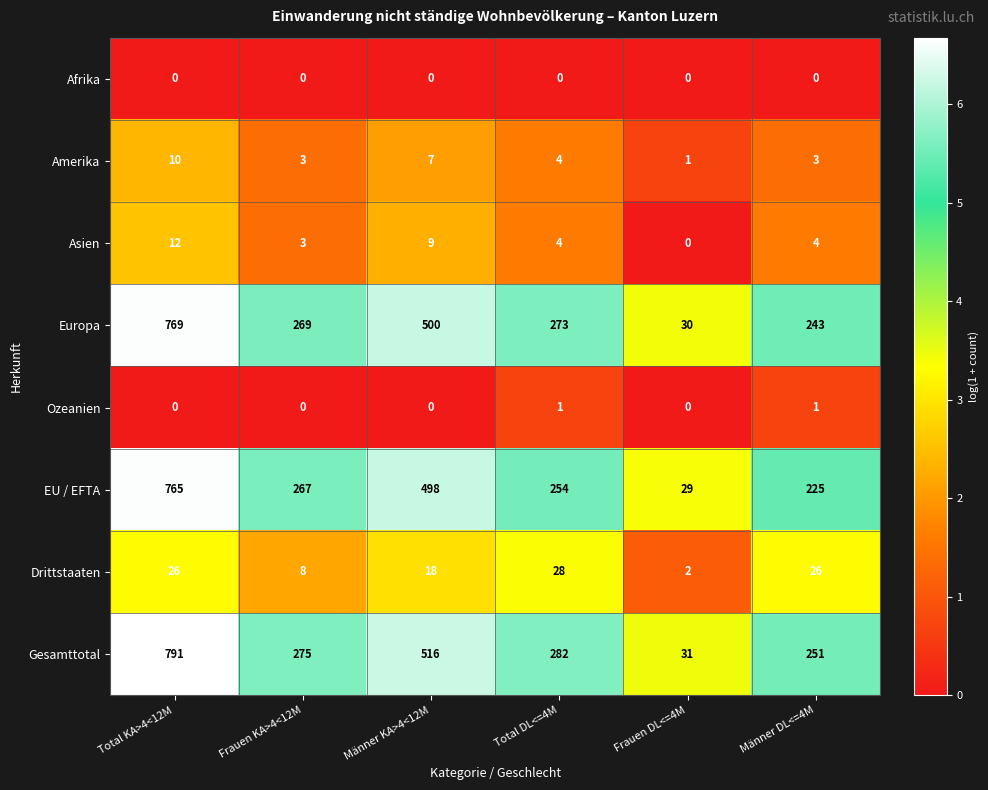

What is the sum of all Amerika values?

28